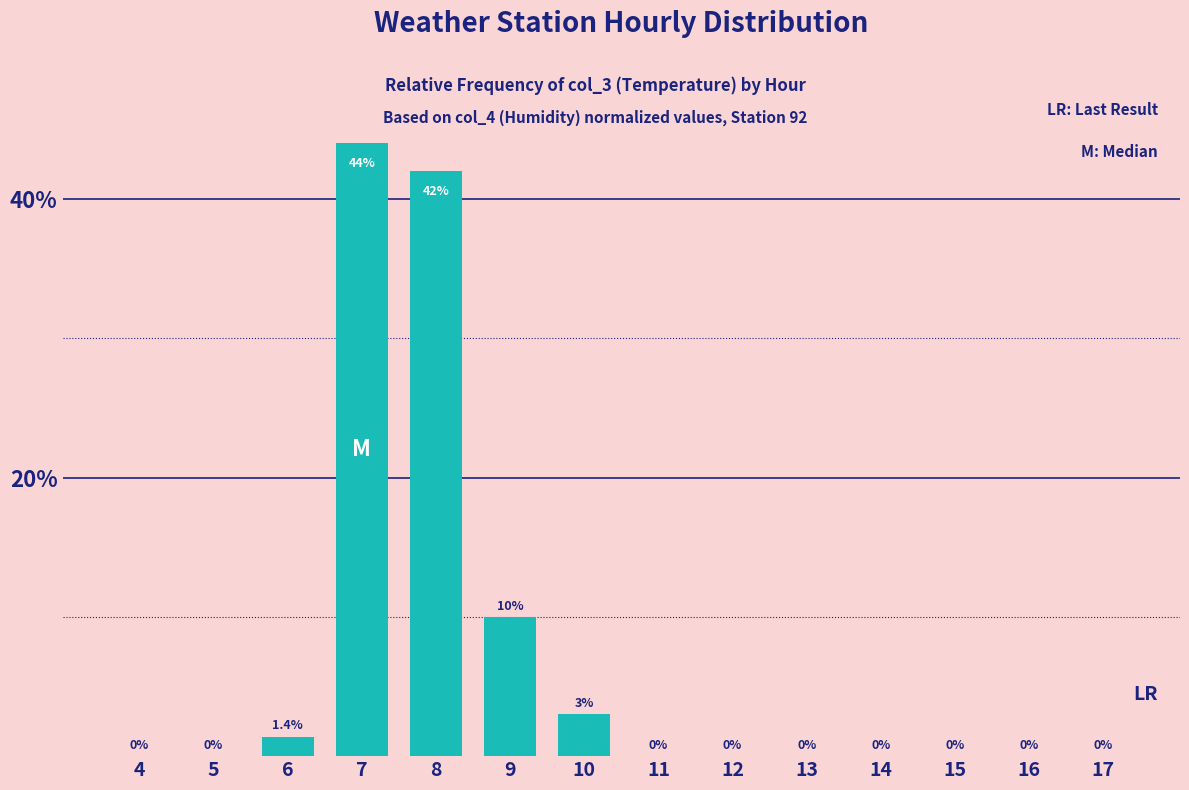

Count the number of values greater than 0.

5